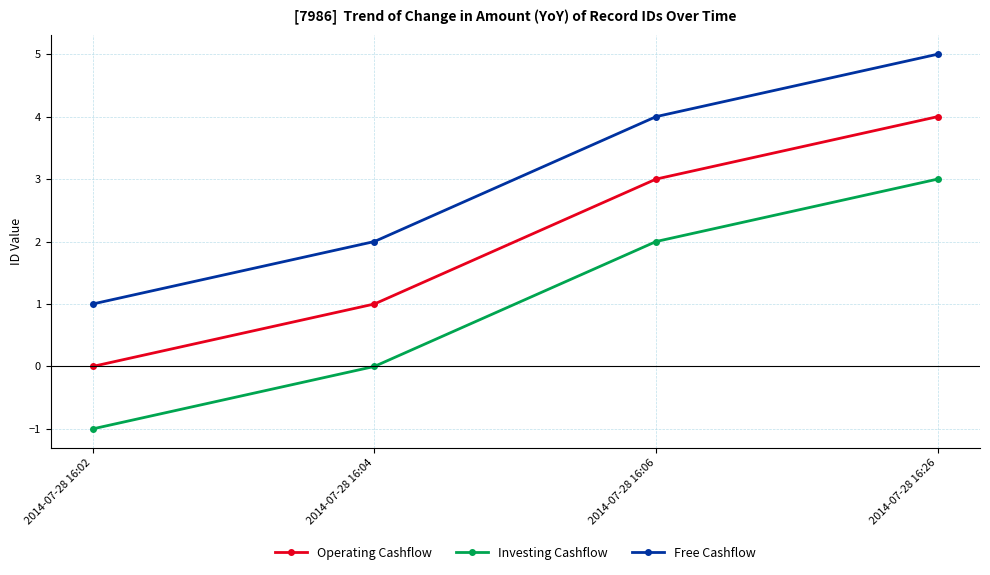

True or false: Free Cashflow has more than 0 interior local peaks.

False